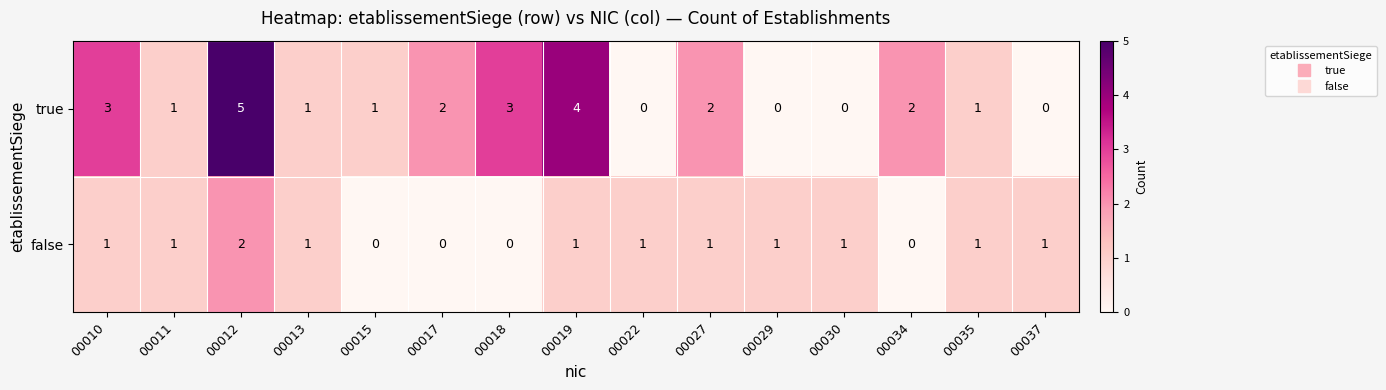

Count the number of categories in the chart.

15